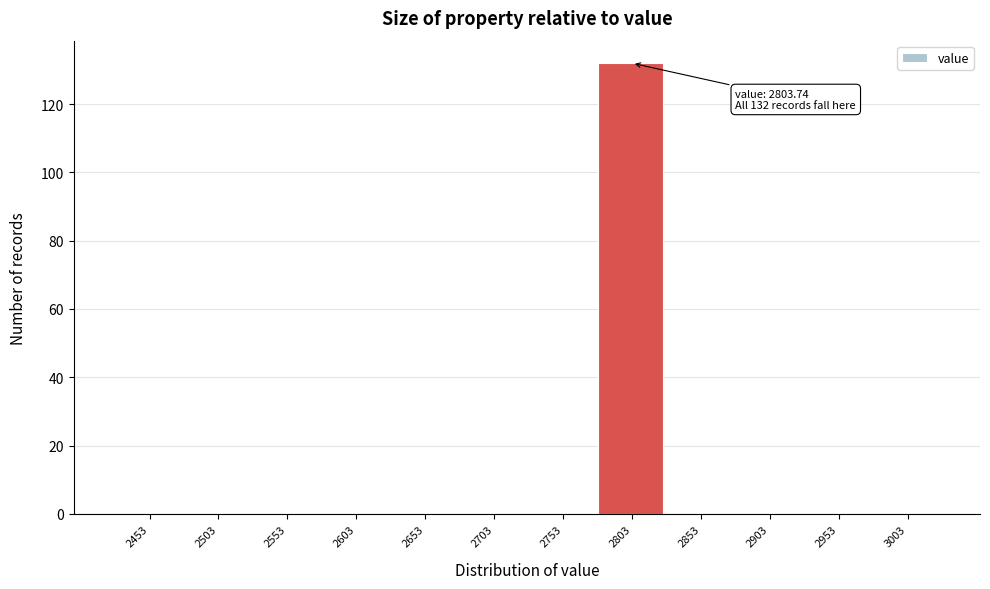

Reading left to right, extract all data points from this chart.

2453=0	2503=0	2553=0	2603=0	2653=0	2703=0	2753=0	2803=132	2853=0	2903=0	2953=0	3003=0